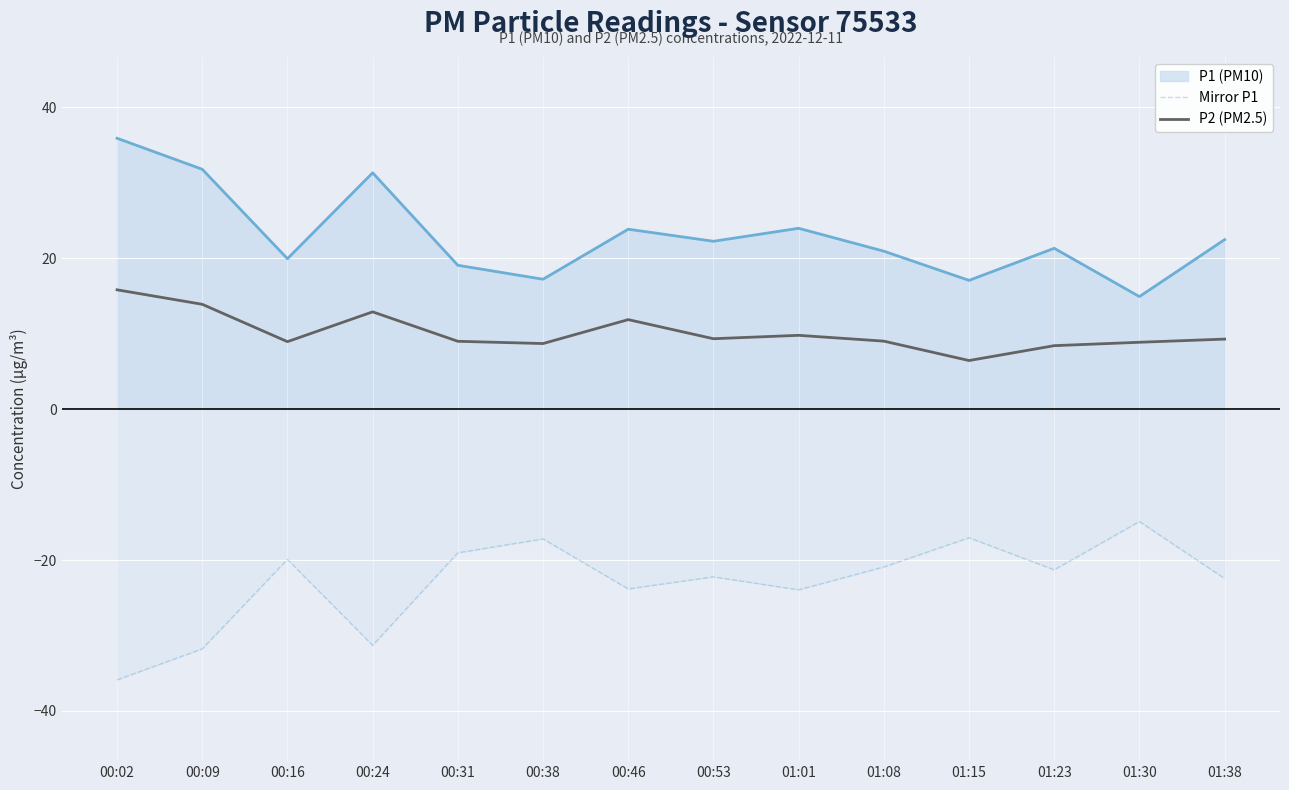

What is the spread (max minus min) of values at 01:01?

47.9